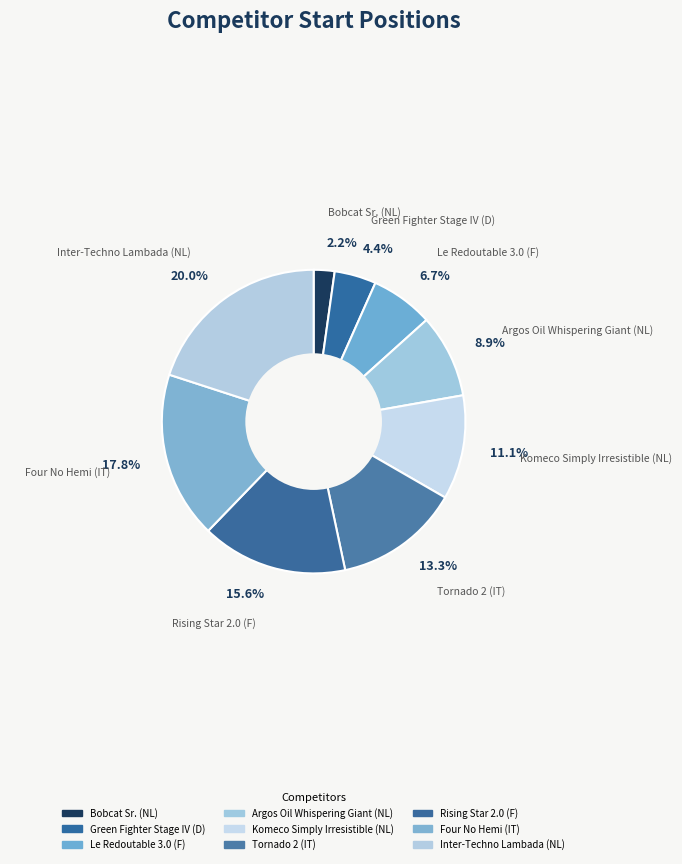

To the nearest percent, what percentage of the pie is Green Fighter Stage IV (D)?

4%